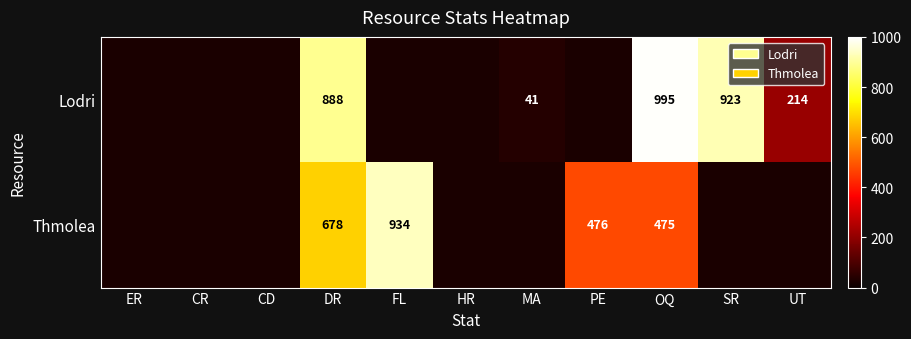

At which category is the sum across all series the highest?

DR